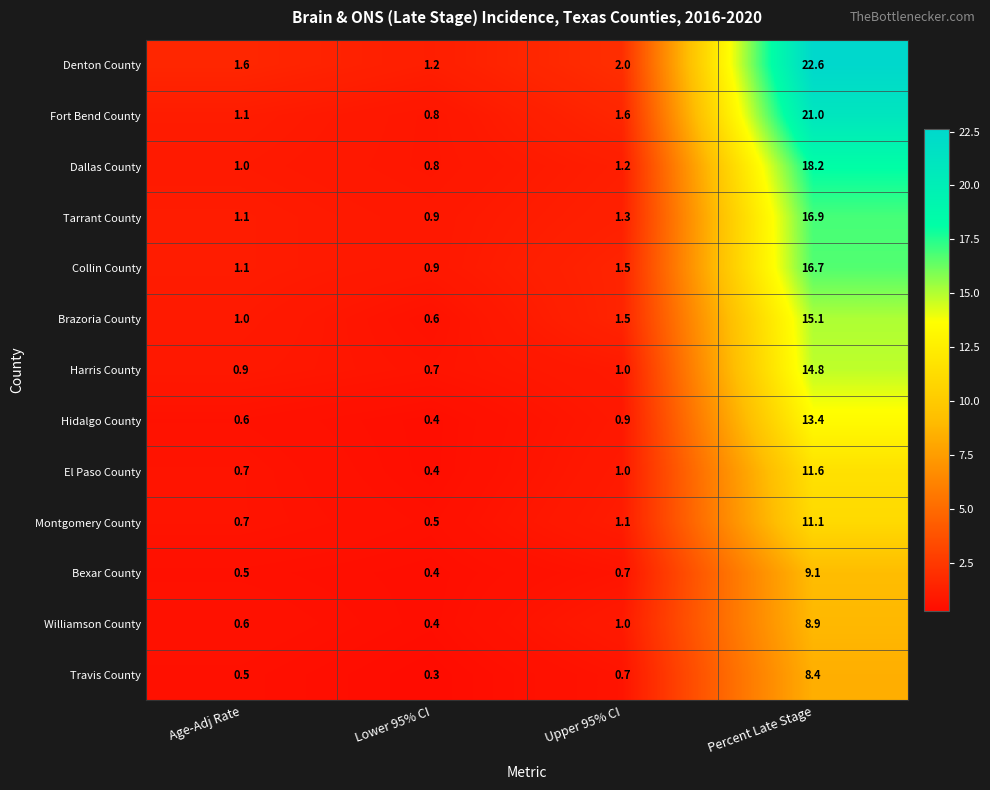

What is the difference between the Bexar County values at Lower 95% CI and Percent Late Stage?

8.7